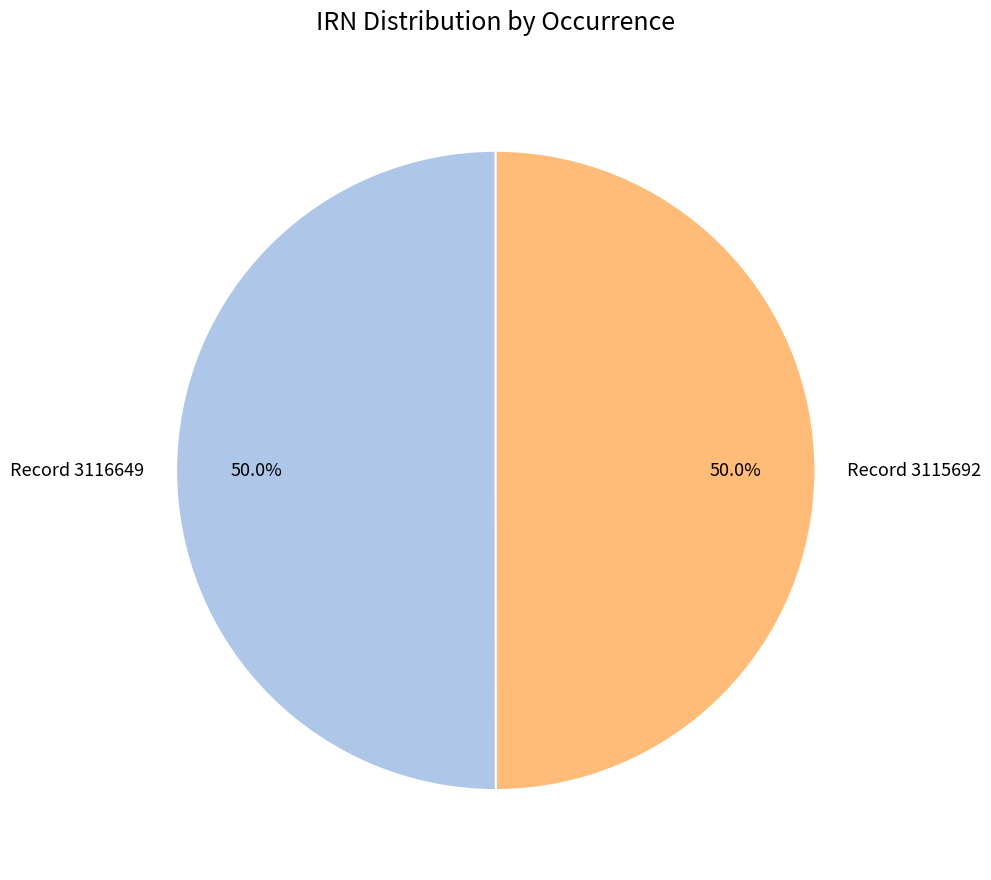

What percentage is NOT represented by Record 3115692?

50.0%